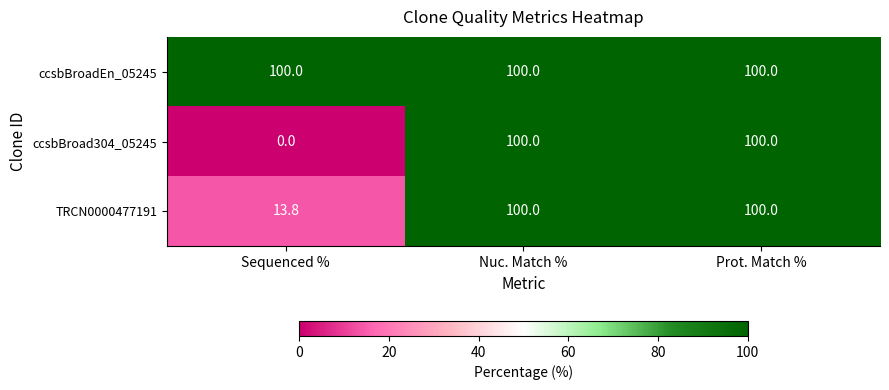

What is the sum of the ccsbBroadEn_05245 values at Nuc. Match % and Prot. Match %?

200.0